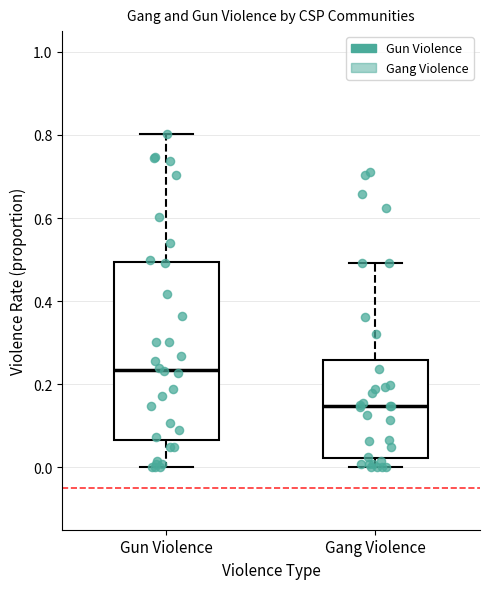

Reading left to right, transcribe this box plot: for each box, give where its median line is, the range the box spans, and where its two whiskers end, as read against the y-axis. The values are not printed on the chart, so give them approximately, as read against the axis.

Gun Violence: median 0.24, box 0.06 to 0.50, whiskers 0.00 to 0.80
Gang Violence: median 0.14, box 0.02 to 0.26, whiskers 0.00 to 0.50